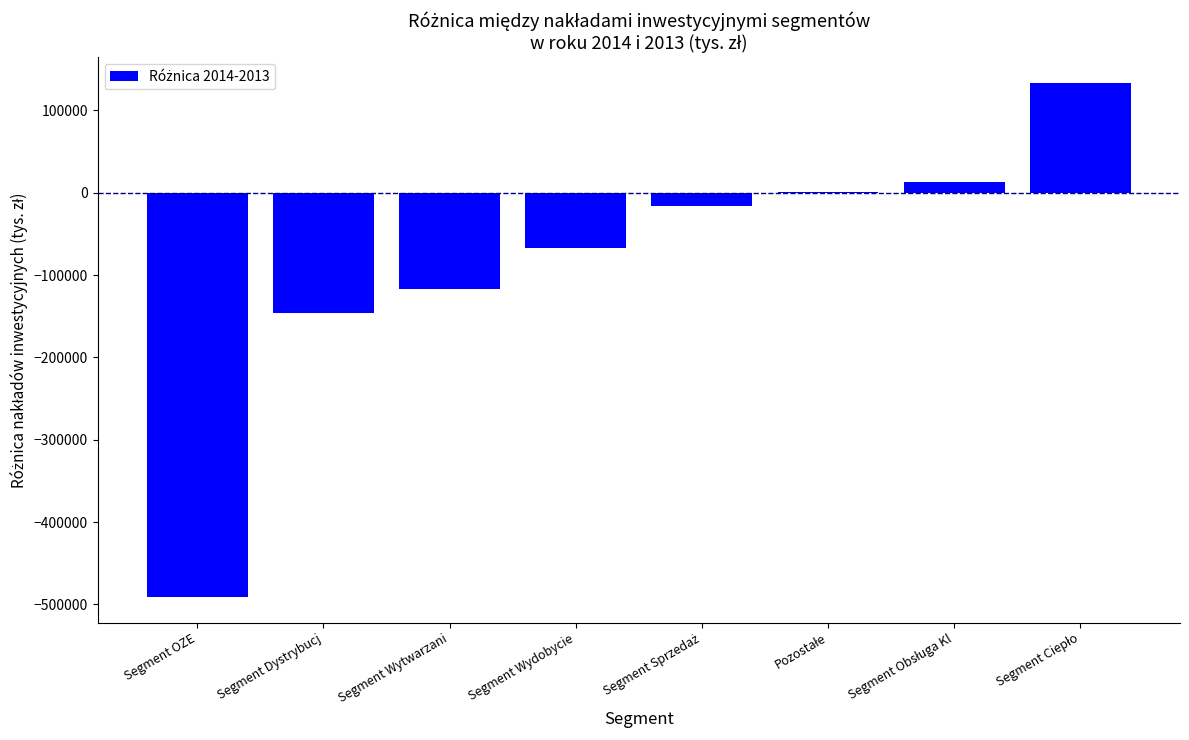

What is the sum of all values?

-689963